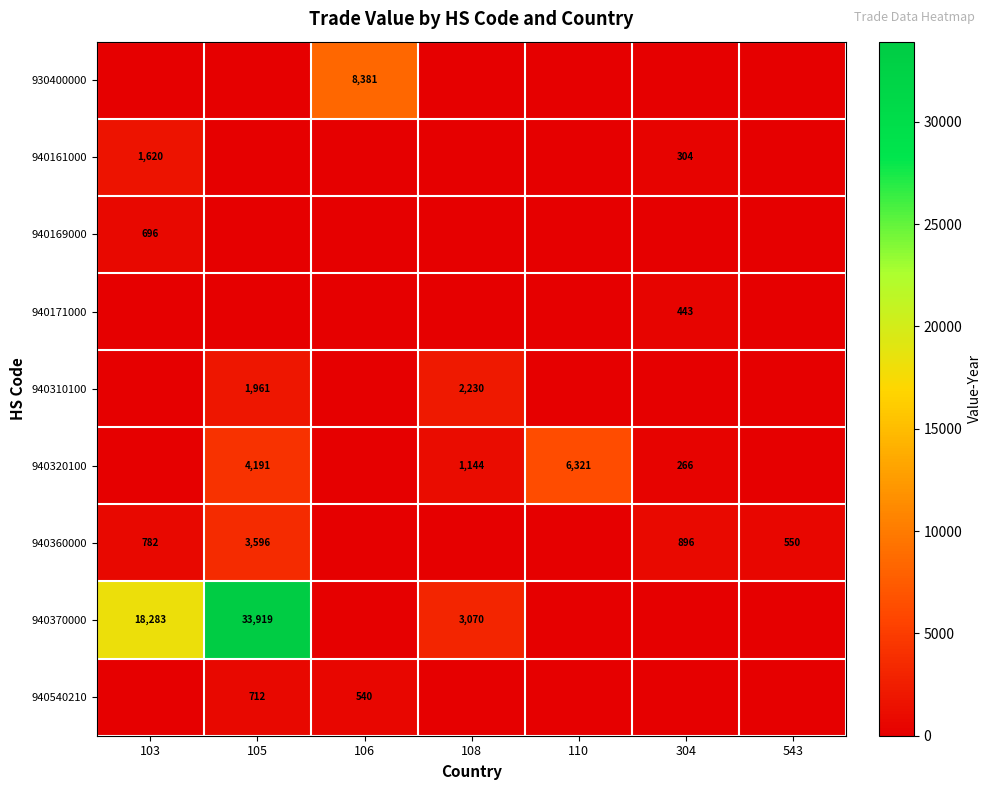

True or false: 940360000 has a value of 352 at 543.

False